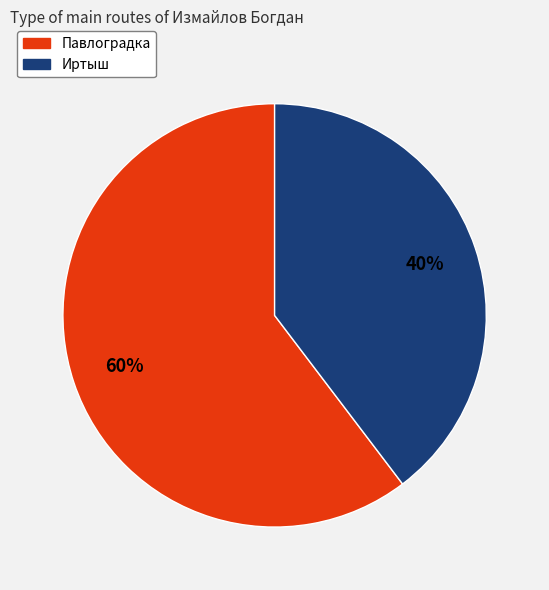

Rank the categories by value from highest to lowest.

Павлоградка, Иртыш